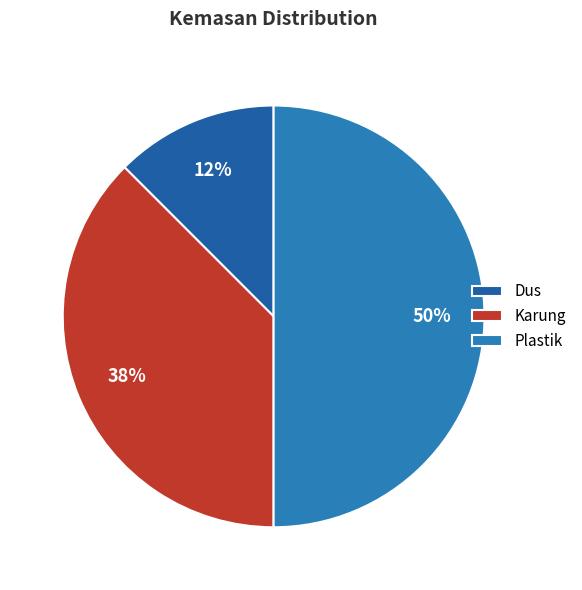

Rank the categories by value from highest to lowest.

Plastik, Karung, Dus